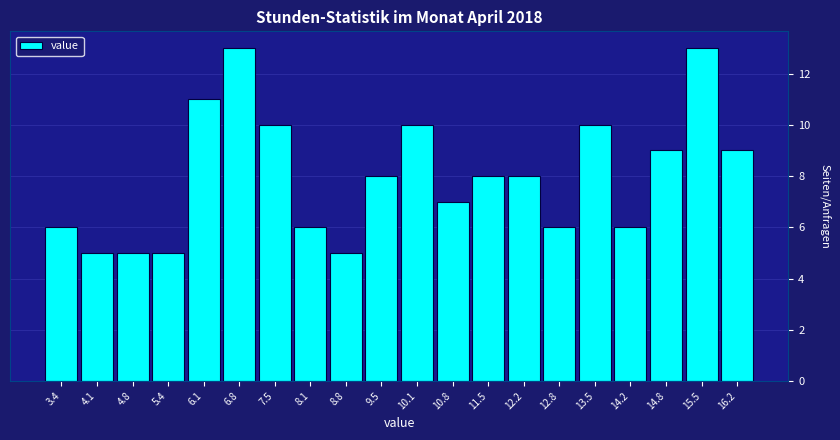

What is the height of the bar covering 8.5 to 9.1 on the x-axis? Neither the bar edges nor the heights are printed on the chart, so give them approximately, as read against the axes.

5